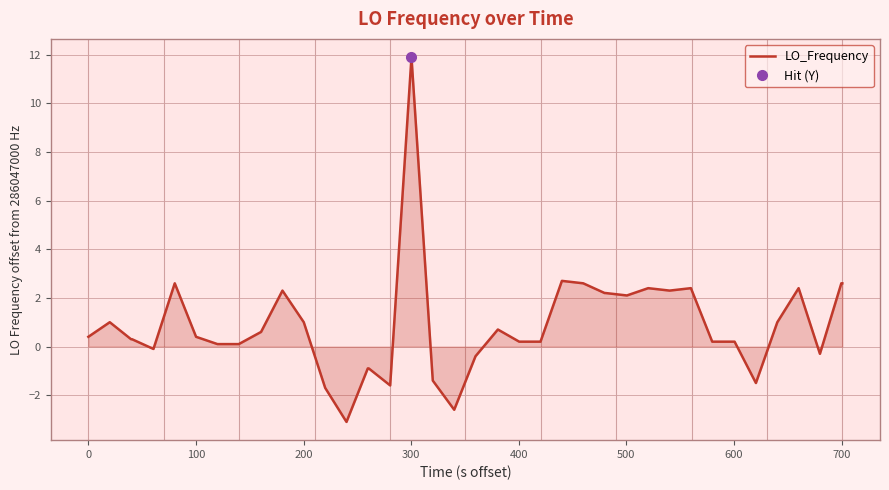

What is the maximum value for LO_Frequency?

11.9